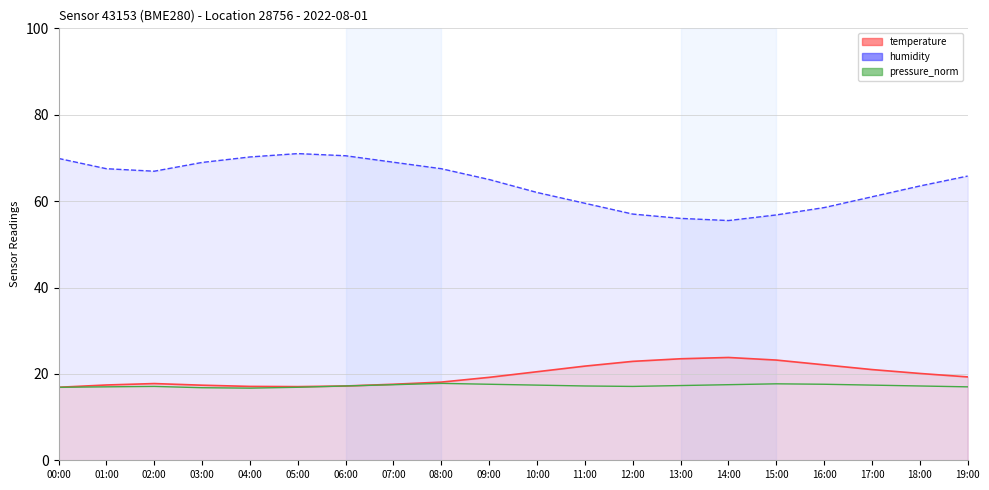

What is the ratio of the value at 02:00 to the value at 01:00?

1.0